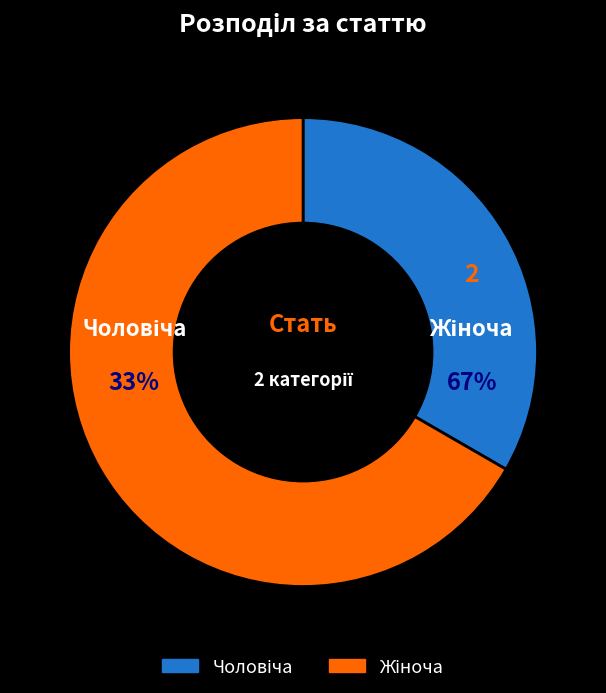

What is the change in value from Чоловіча to Жіноча?

+1